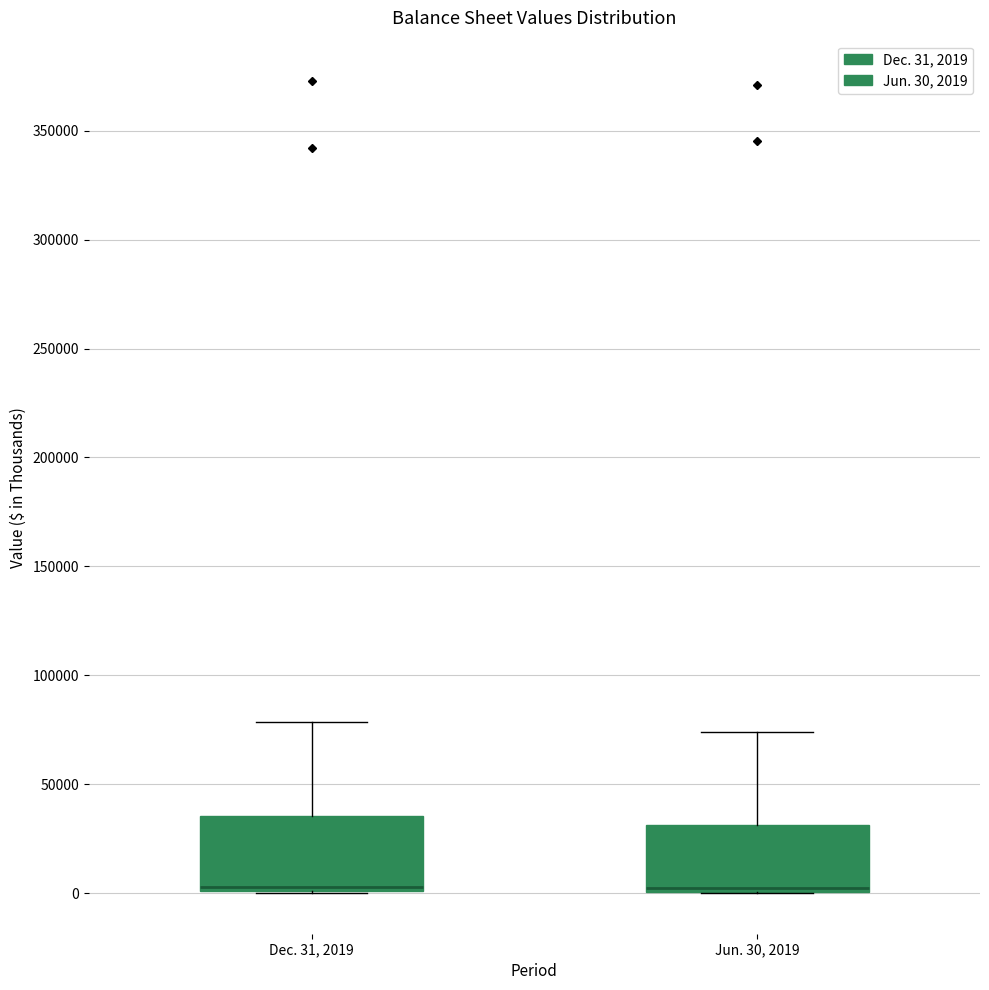

Reading left to right, read every box against the y-axis: the position of its median line, the range the box covers, and the ends of its whiskers. The values are not printed on the chart, so give them approximately, as read against the axis.

Dec. 31, 2019: median 5000 (drawn on the box's lower edge), box 0 to 35000, whiskers 0 to 80000
Jun. 30, 2019: median 5000, box 0 to 30000, whiskers 0 to 75000